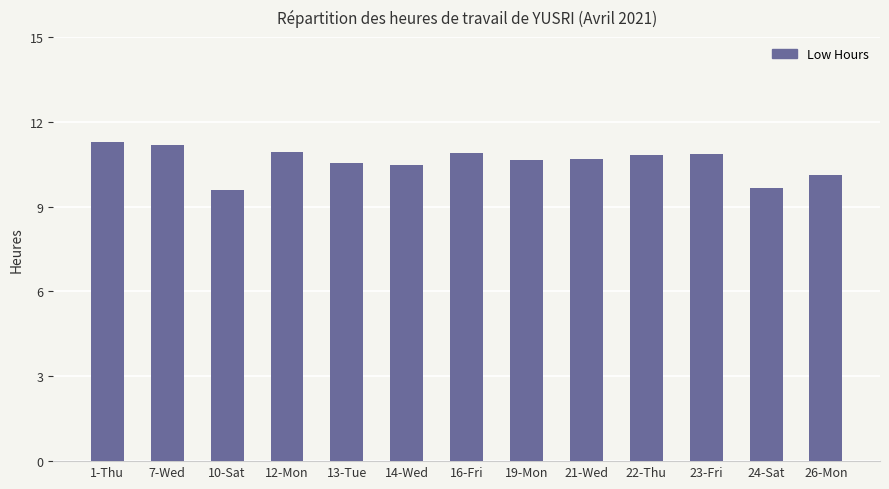

What is the smallest value displayed?

9.6